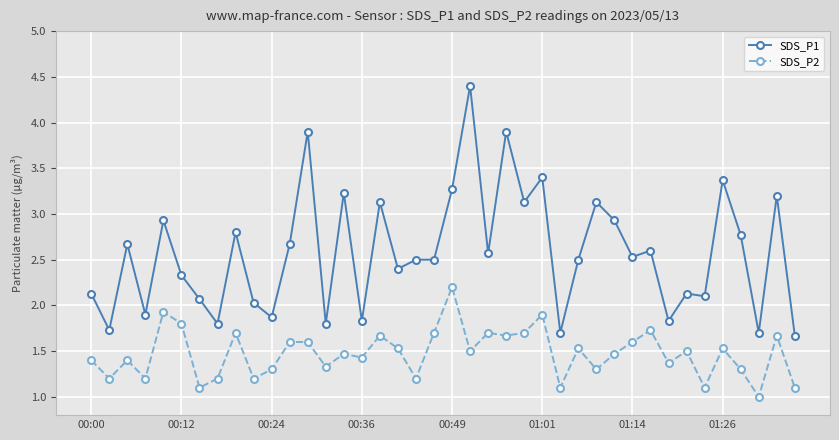

True or false: SDS_P1 and SDS_P2 intersect in this chart.

False